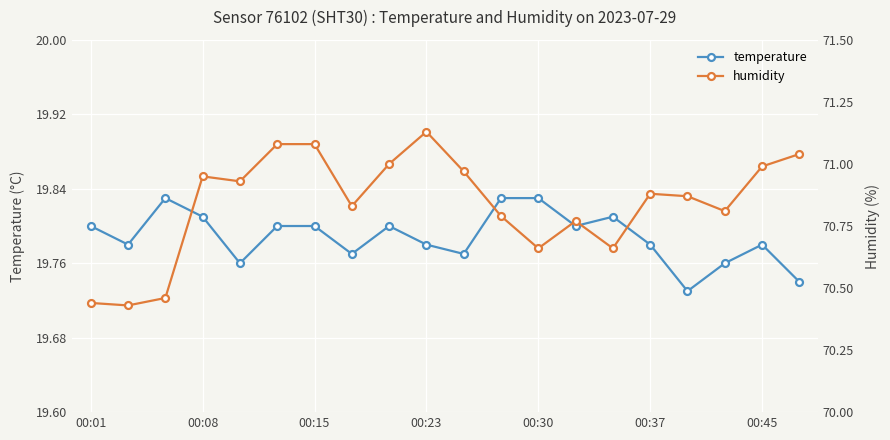

The temperature series shows 10.7 at 00:30. True or false?

False